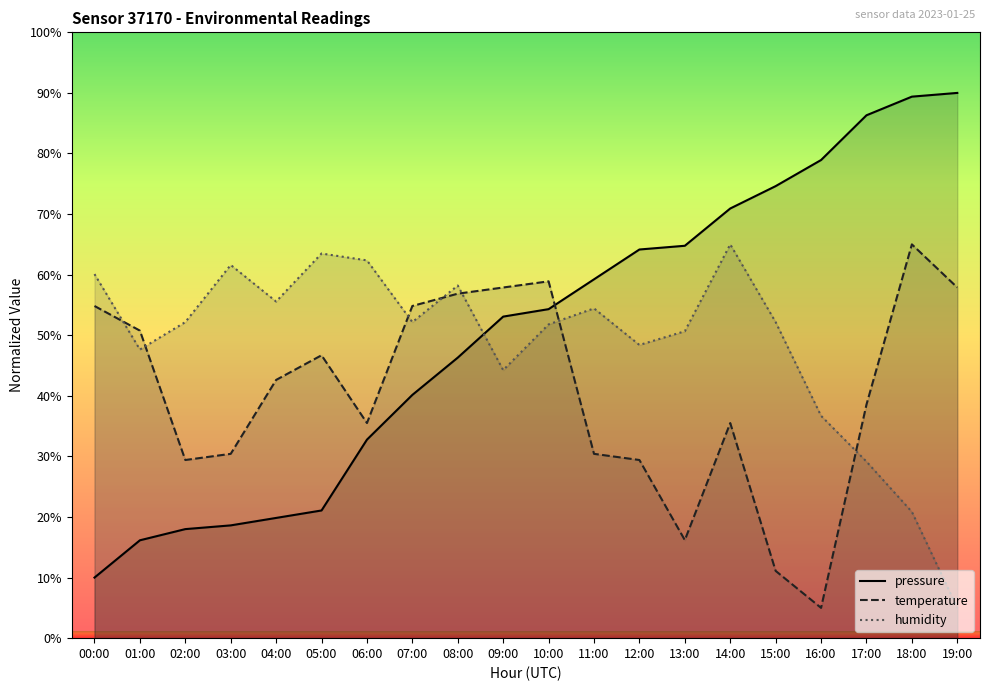

How many intersections are there between humidity and pressure?

1